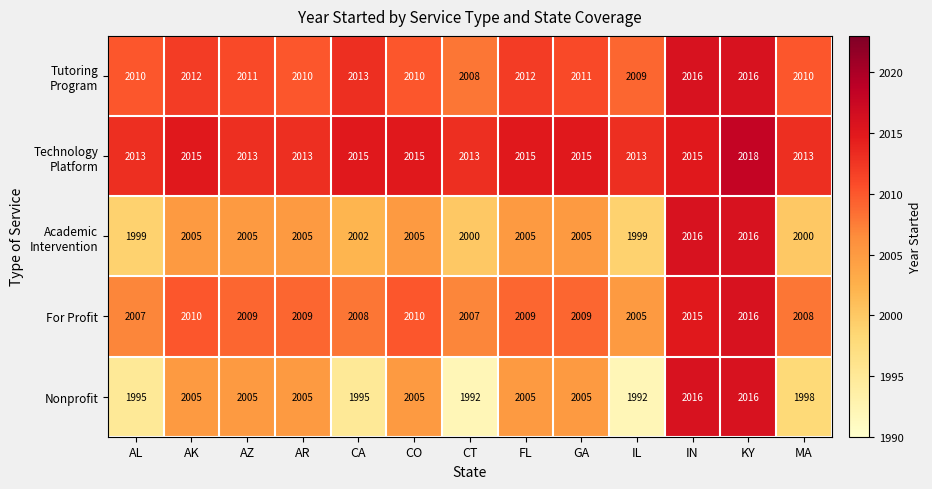

At how many categories does at least one series exceed 2010?

13